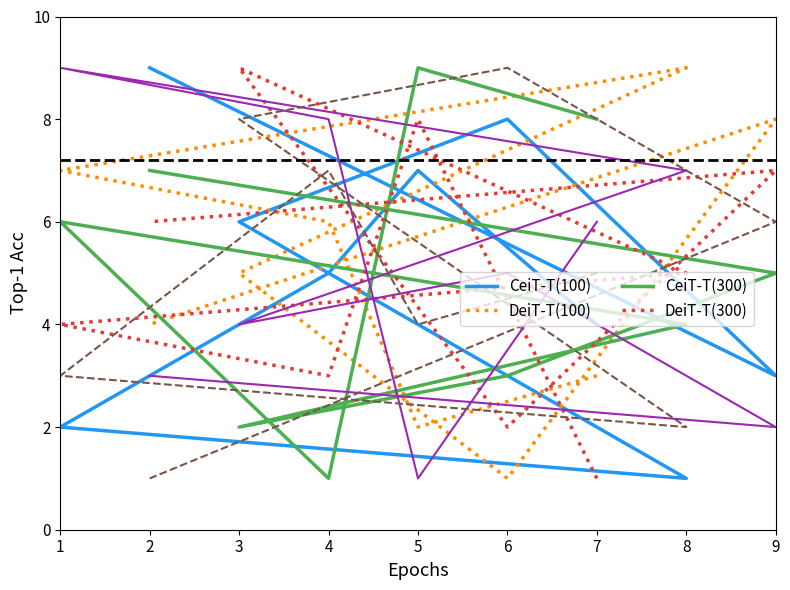

Which series changed the most between 4 and 6?

DeiT-T(100)